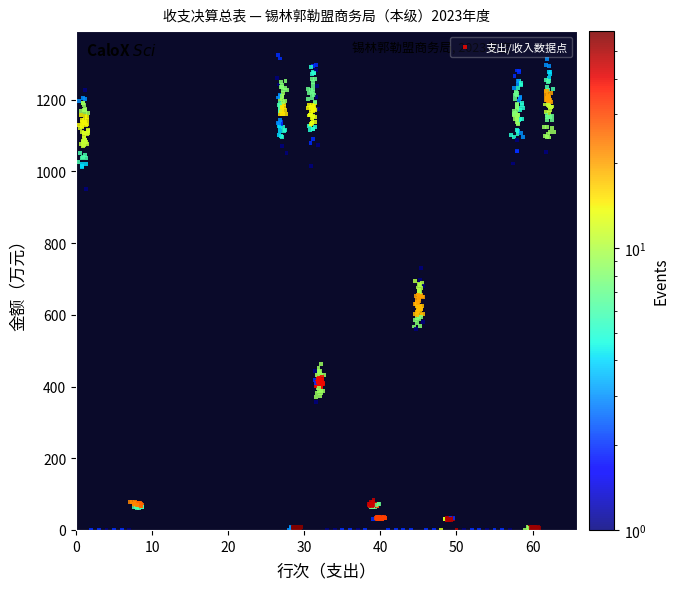

What is the range of Y values (max minus min)?

1324.9